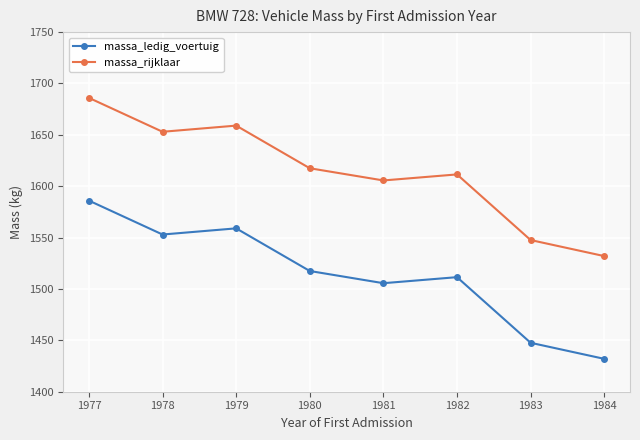

At which category does the chart reach its peak across all series?

1977